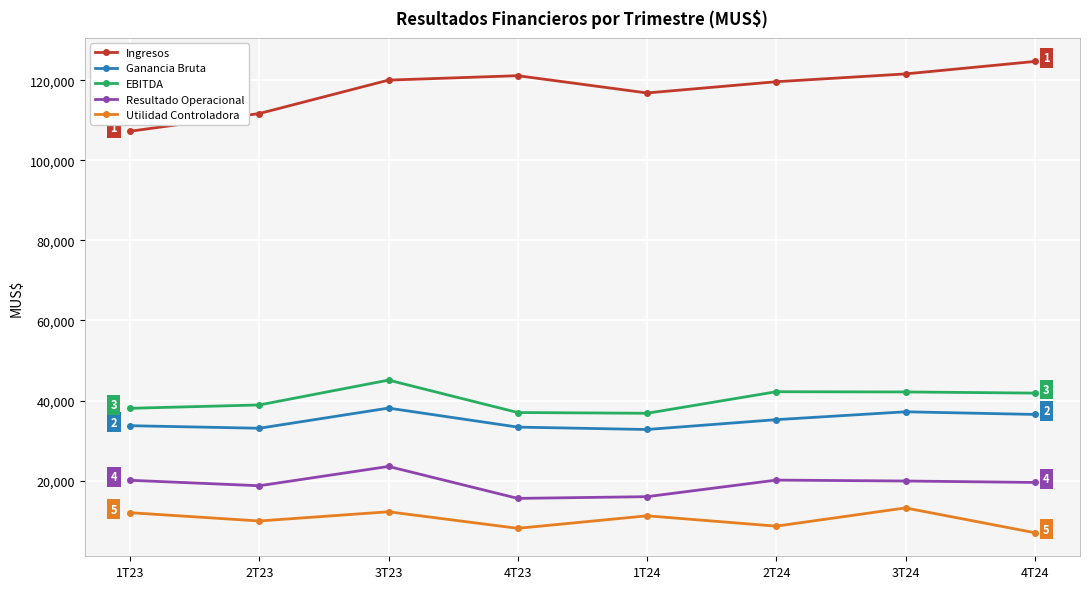

At which label is Ingresos closest to 115971?

1T24